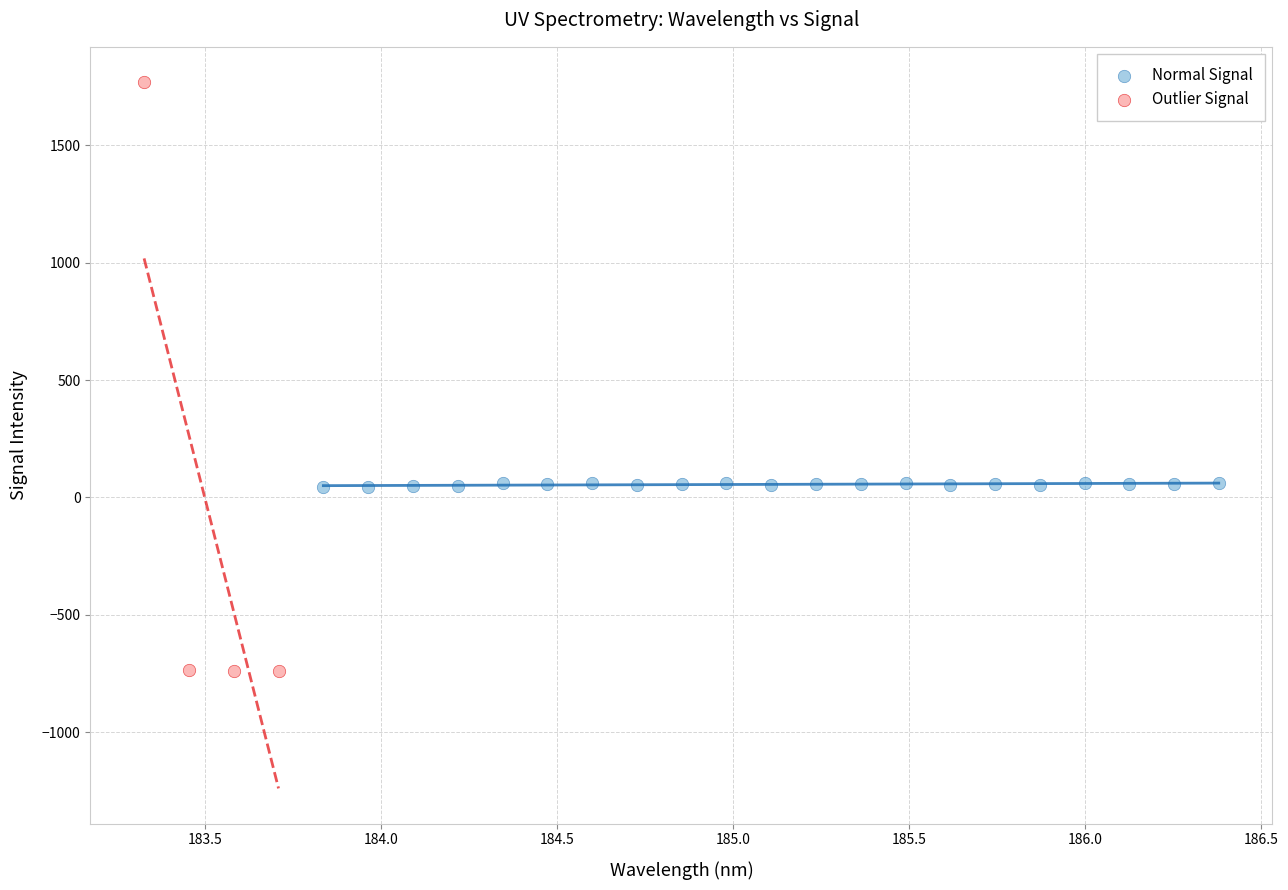

Which series has the largest Y range (max minus min)?

Outlier Signal